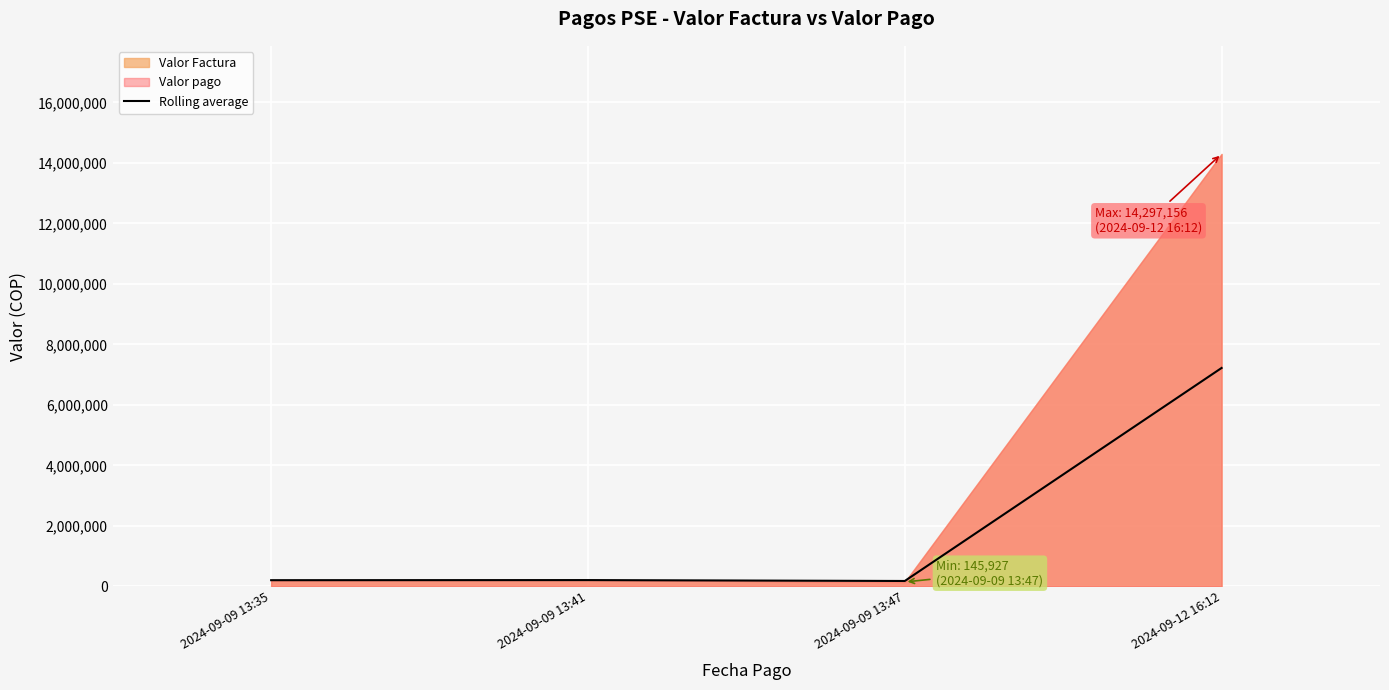

The chart shows a value of 356265.0 at 2024-09-09 13:35. True or false?

False